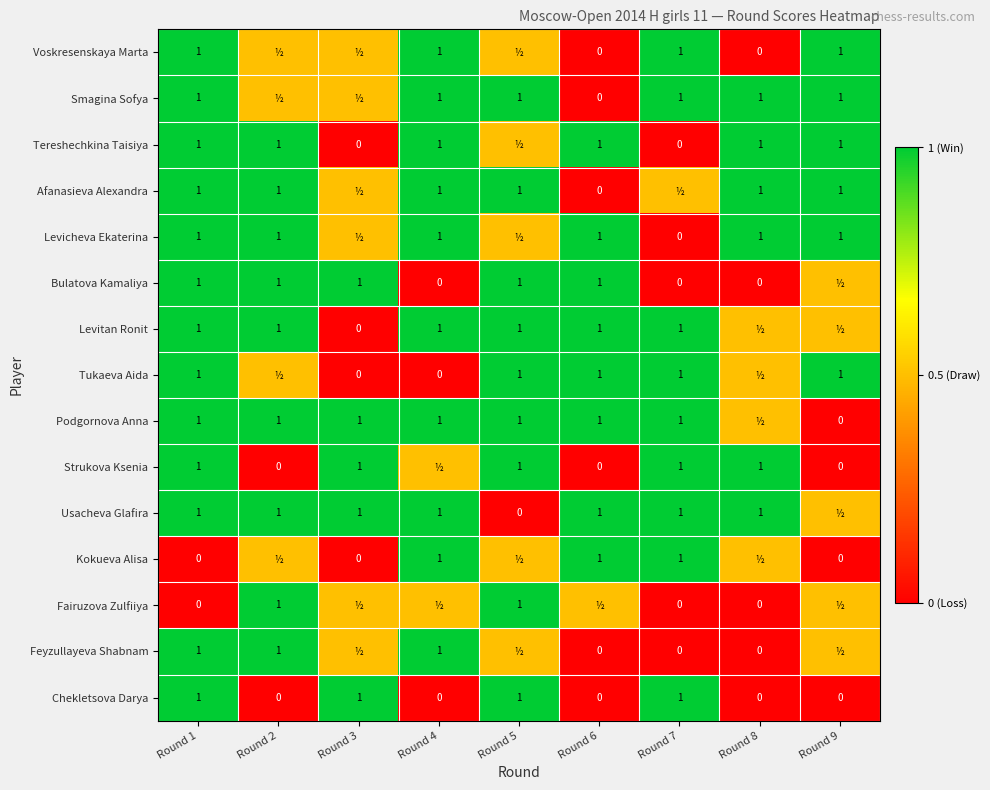

Is it true that Fairuzova Zulfiiya equals 0.5 at Round 5?

False